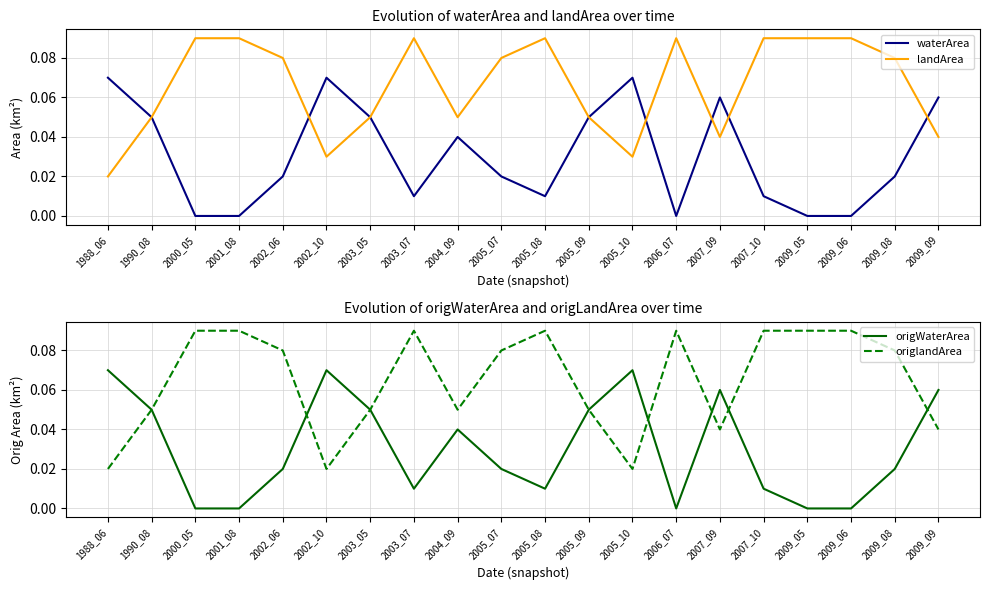

What is the difference between the second highest and second lowest values in the waterArea series?

0.1